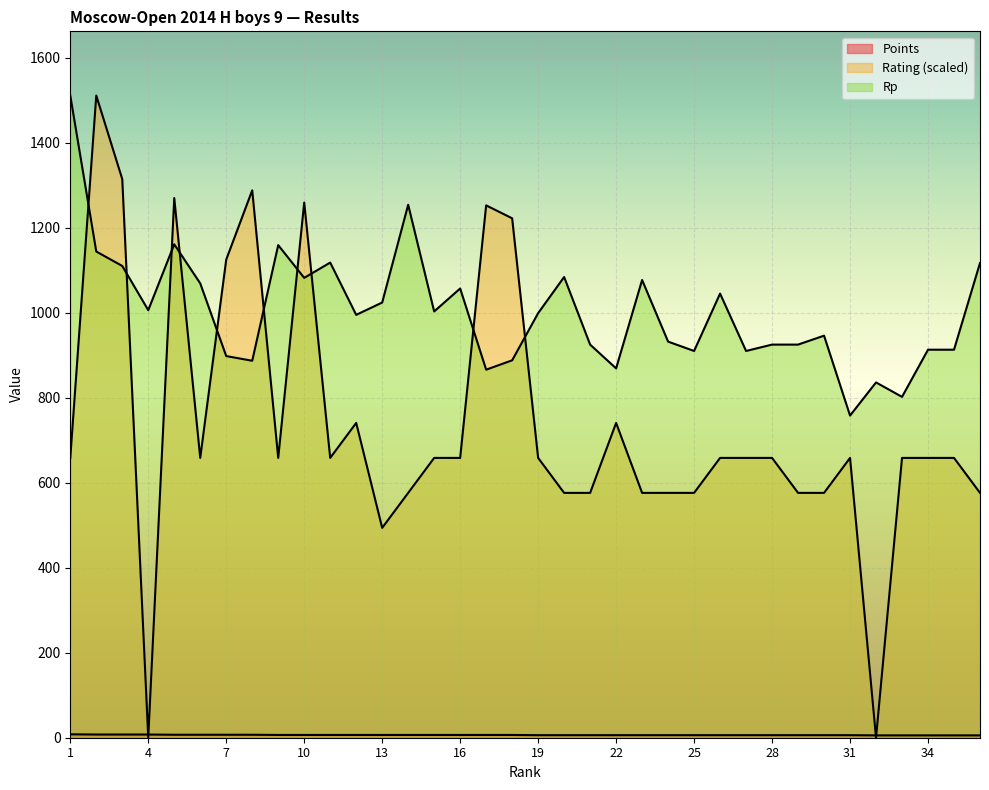

How many lines are shown in the chart?

3